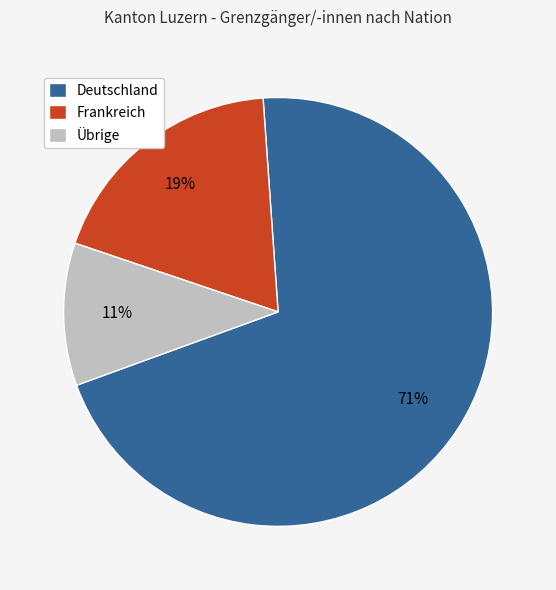

To the nearest percent, what portion does Übrige represent?

11%